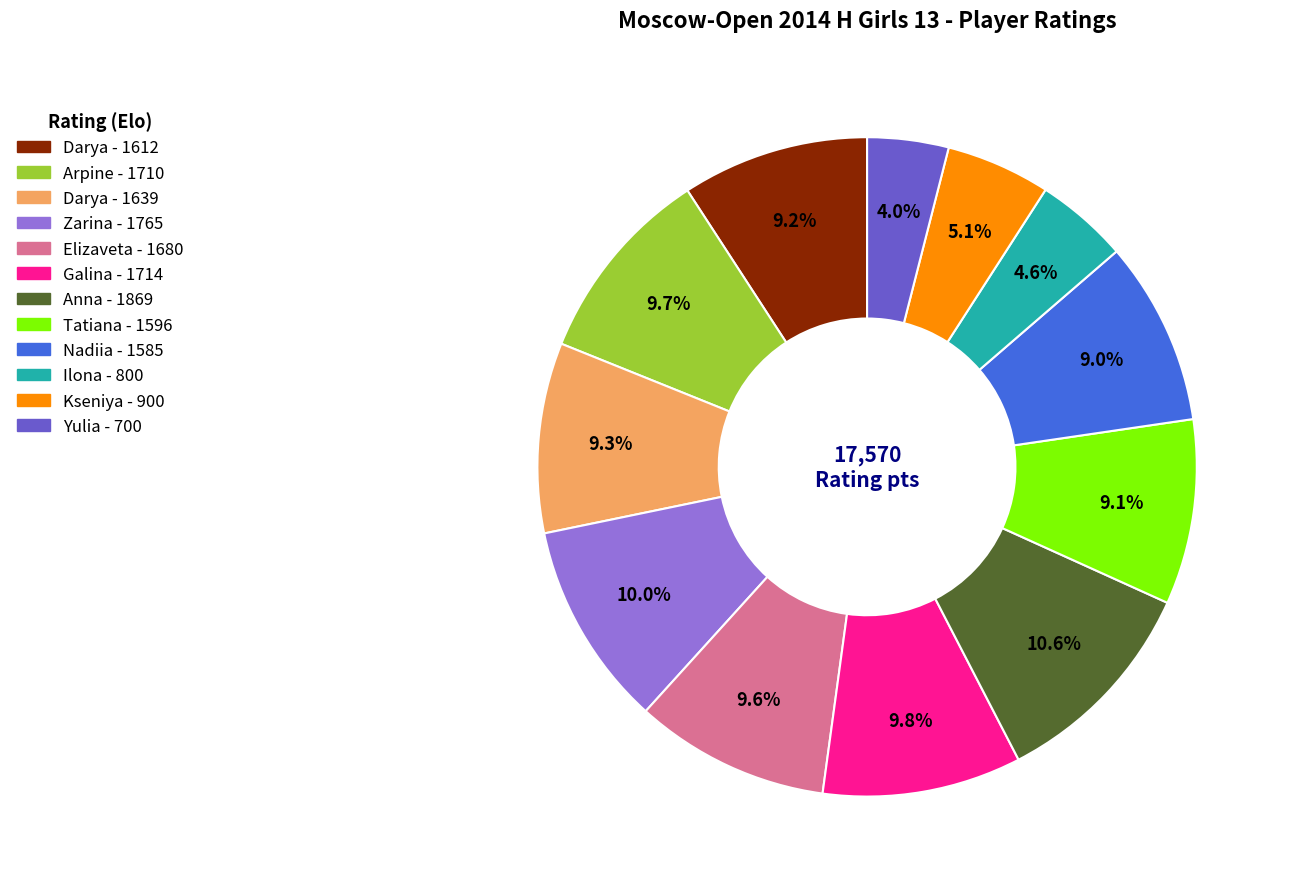

Is there a majority slice in this chart?

No